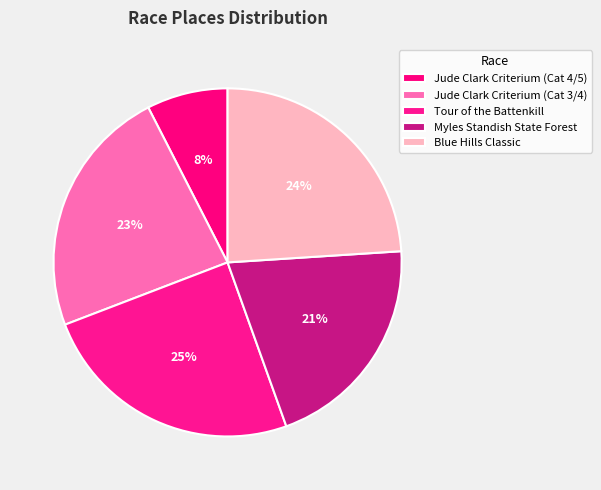

Rank the categories by value from lowest to highest.

Jude Clark Criterium (Cat 4/5), Myles Standish State Forest, Jude Clark Criterium (Cat 3/4), Blue Hills Classic, Tour of the Battenkill